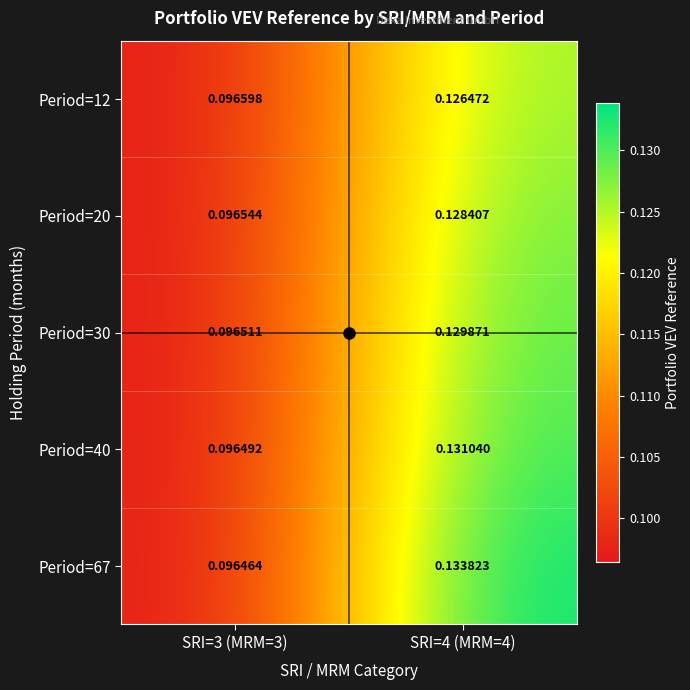

Is the value of Period=20 at SRI=3 (MRM=3) greater than the value of Period=67 at SRI=3 (MRM=3)?

Yes